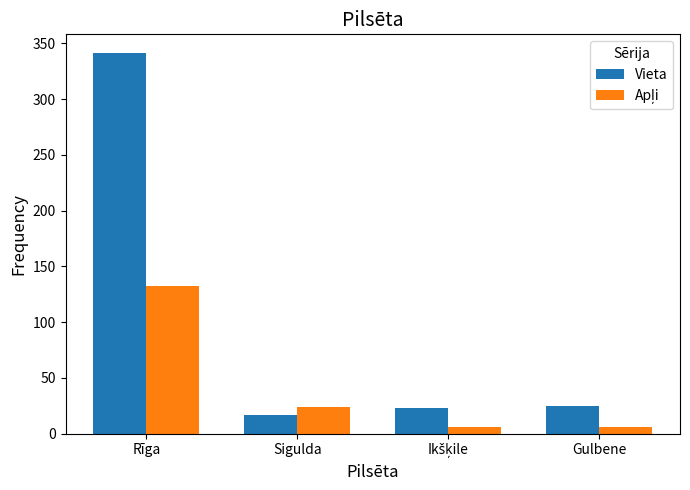

True or false: Vieta has a value of 126 at Rīga.

False